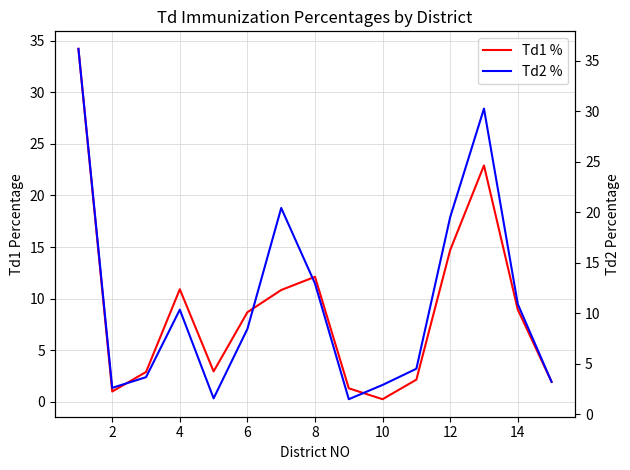

Reading right to left, what are all the values shown in this chart?

Td1 %: 1.9	8.9	22.9	14.7	2.1	0.2	1.3	12.1	10.8	8.7	2.9	10.9	2.9	1.0	34.2
Td2 %: 3.2	10.9	30.3	19.5	4.5	2.9	1.5	13.0	20.4	8.5	1.6	10.4	3.7	2.6	36.2